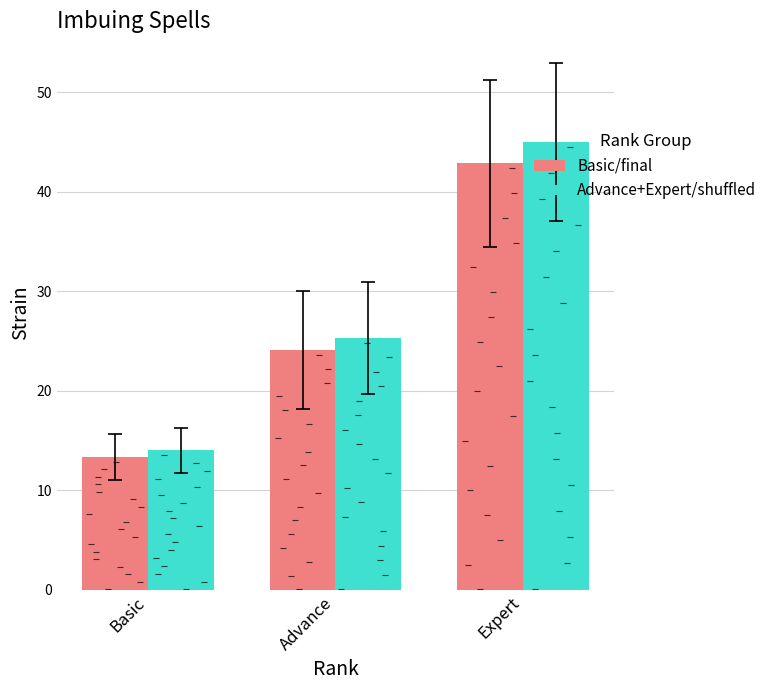

What is the average value of the Basic/final series?

26.8